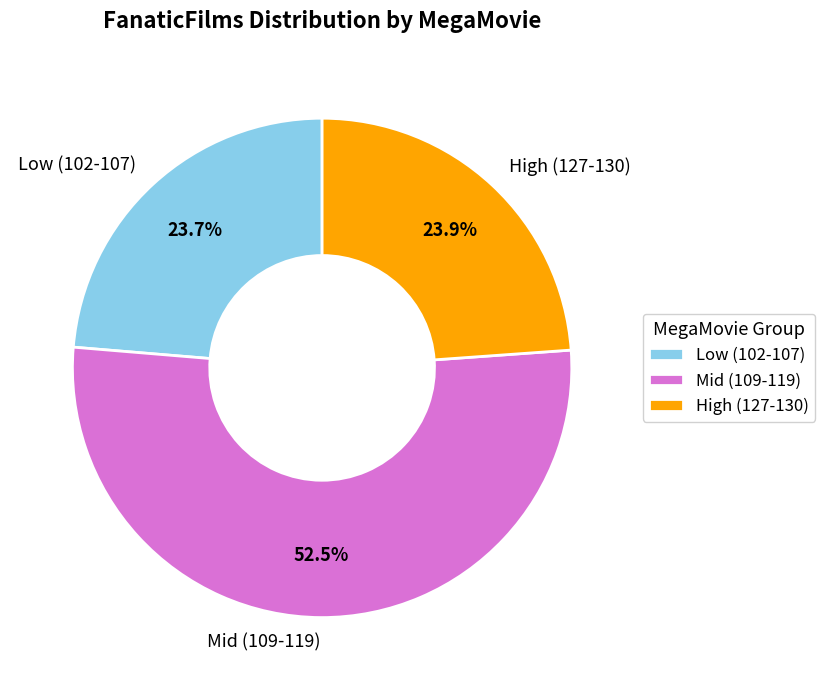

What is the largest slice in the pie chart?

Mid (109-119)